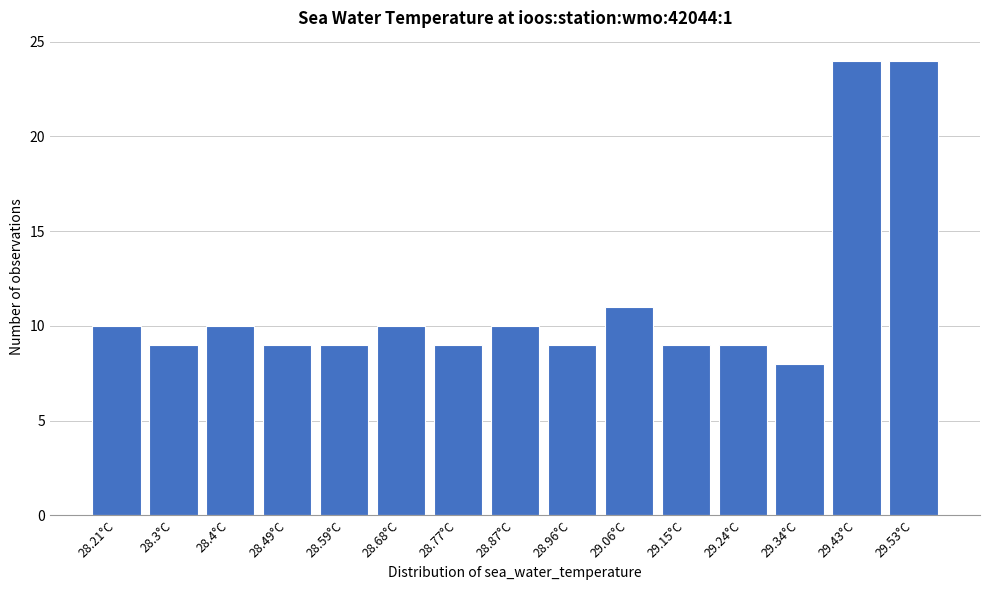

Reading left to right, what are all the values shown in this chart?

28.21°C=10	28.3°C=9	28.4°C=10	28.49°C=9	28.59°C=9	28.68°C=10	28.77°C=9	28.87°C=10	28.96°C=9	29.06°C=11	29.15°C=9	29.24°C=9	29.34°C=8	29.43°C=24	29.53°C=24